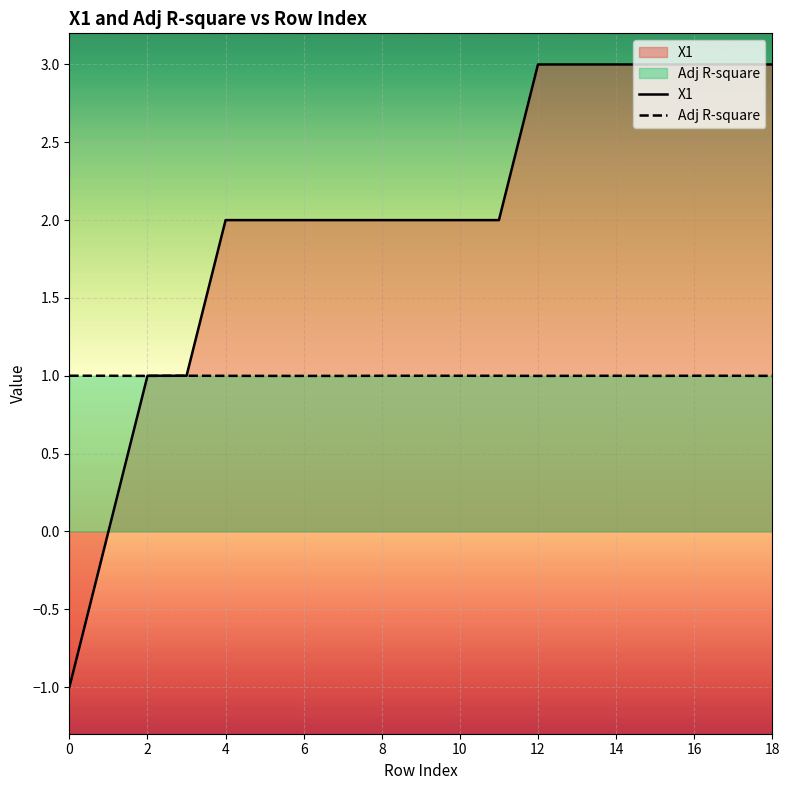

In Adj R-square, how many points are higher than both neighbors (excluding endpoints)?

4